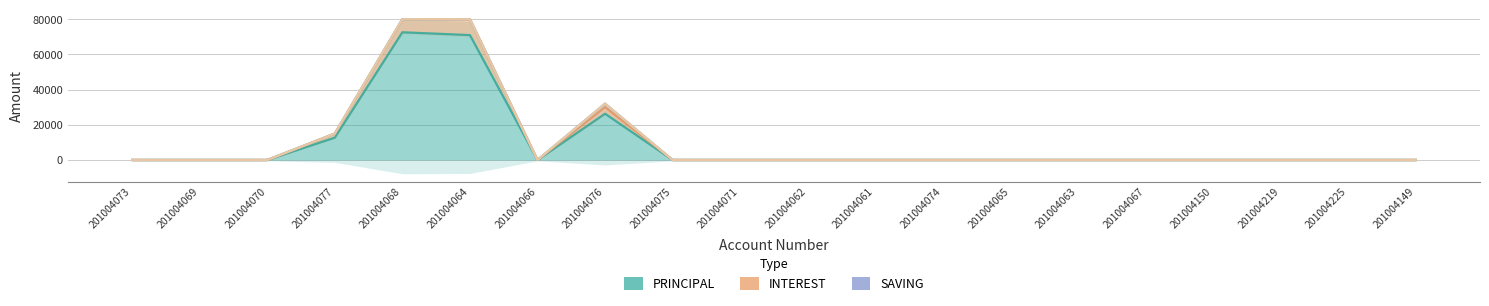

Which category has the lowest value across all series?

201004073